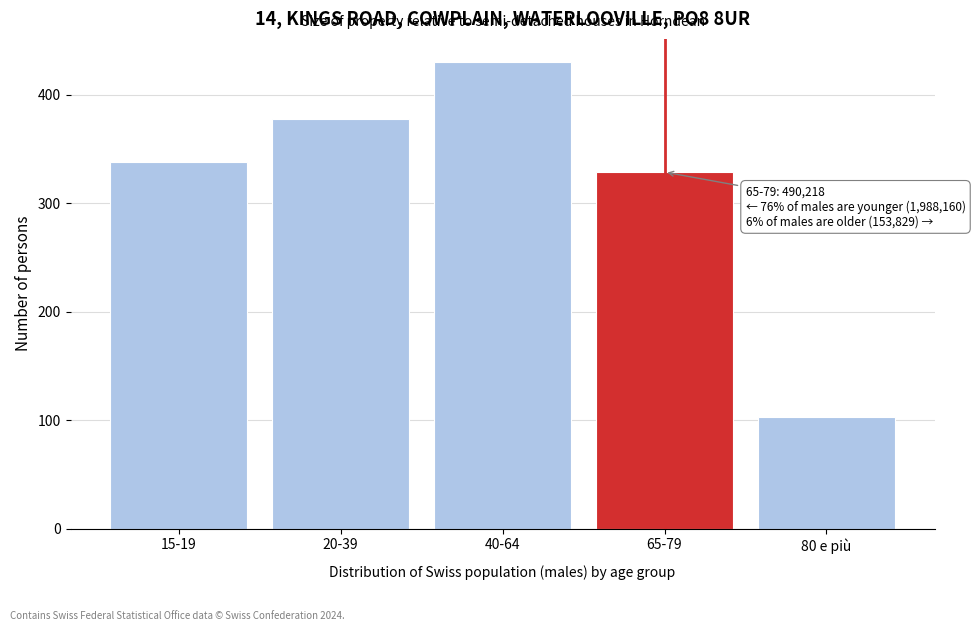

Reading left to right, transcribe all the data shown in this chart.

15-19=337.8	20-39=377.6	40-64=430.0	65-79=328.6	80 e più=103.1